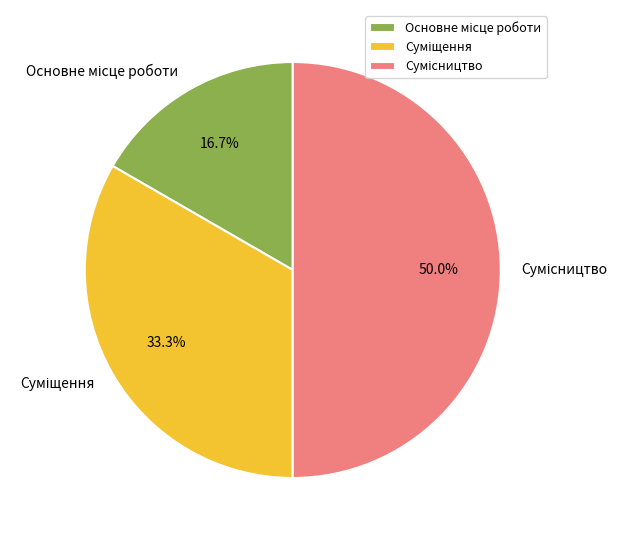

How many slices are in this pie chart?

3